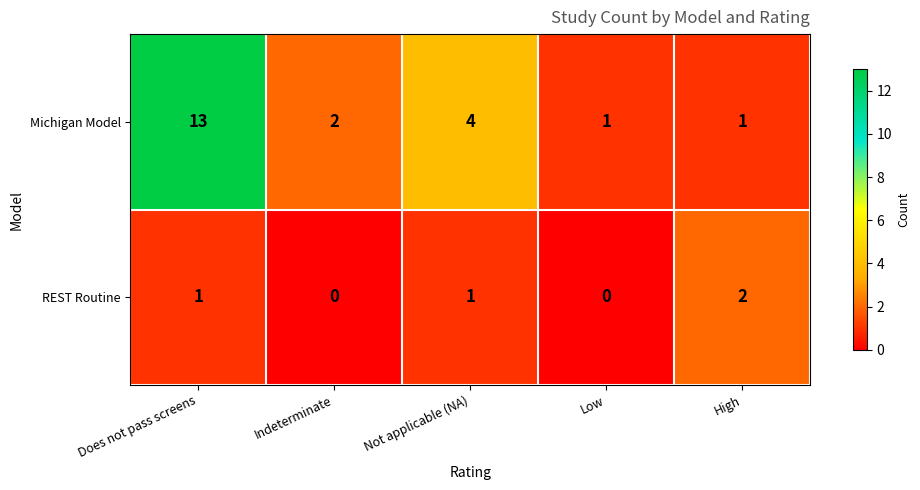

Between Not applicable (NA) and Low, which series saw the biggest shift?

Michigan Model